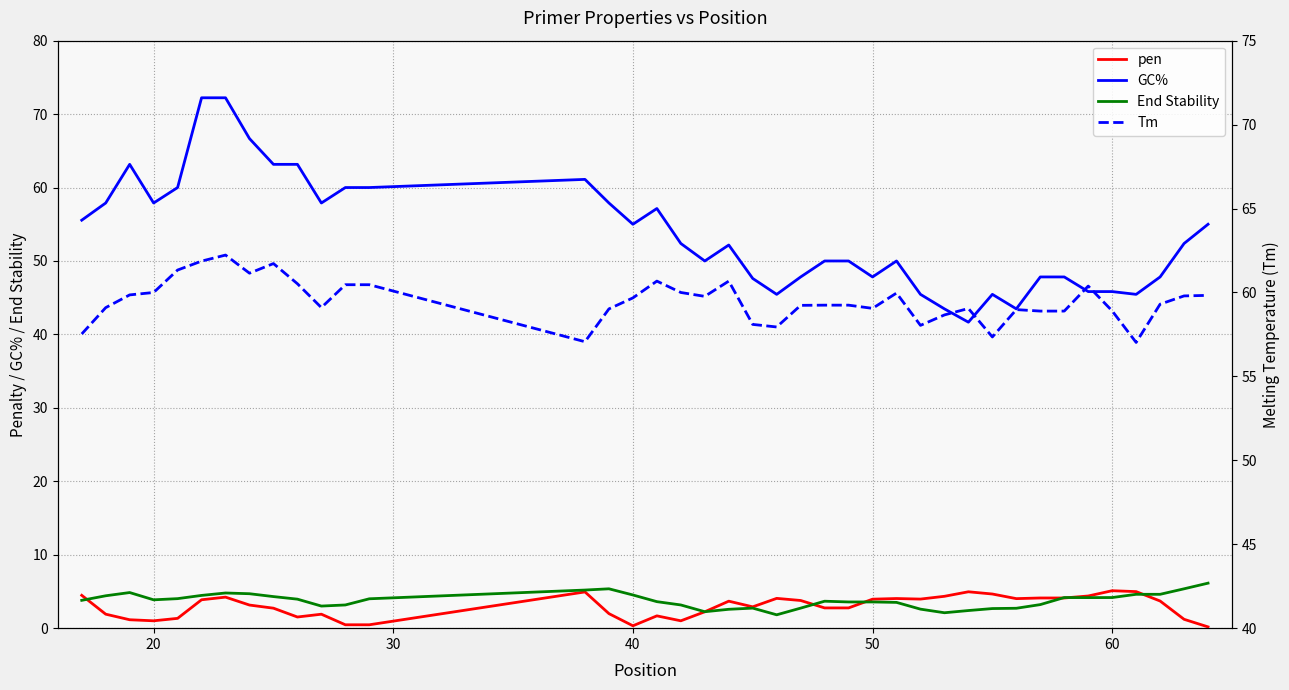

Which series has the largest total across all categories?

Tm